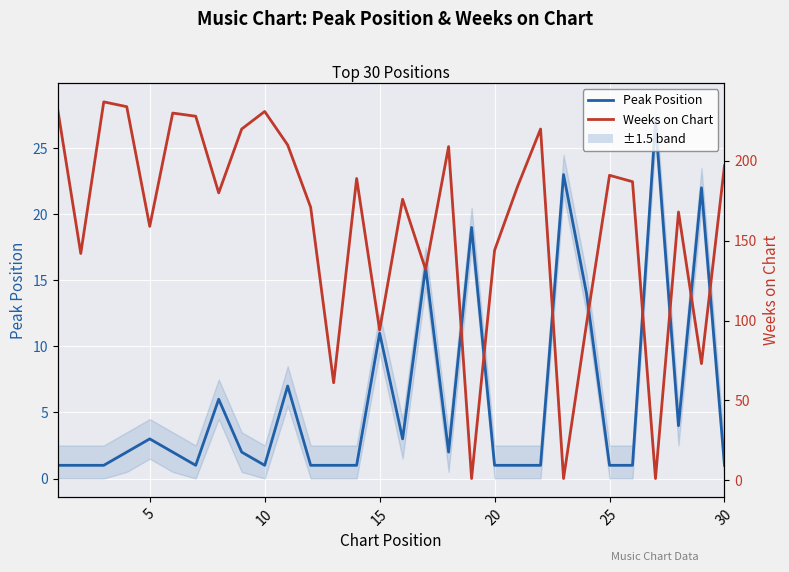

Which series has the largest range (max minus min)?

Weeks on Chart